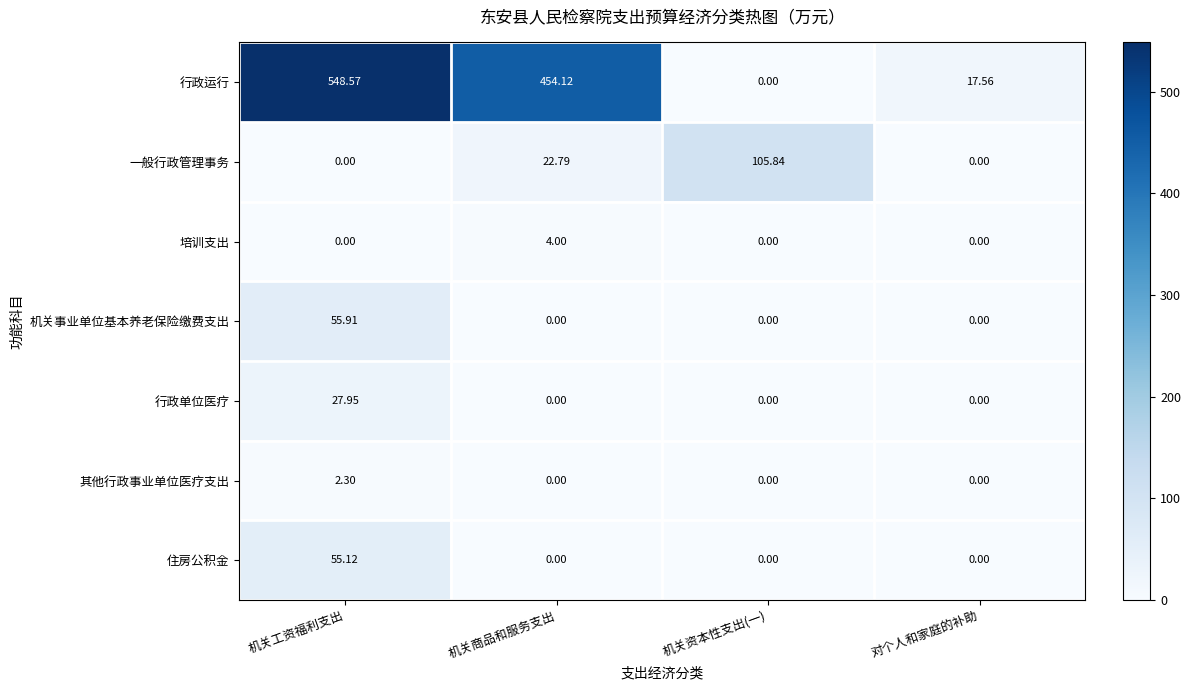

List the series in order of their peak value, lowest first.

其他行政事业单位医疗支出, 培训支出, 行政单位医疗, 住房公积金, 机关事业单位基本养老保险缴费支出, 一般行政管理事务, 行政运行